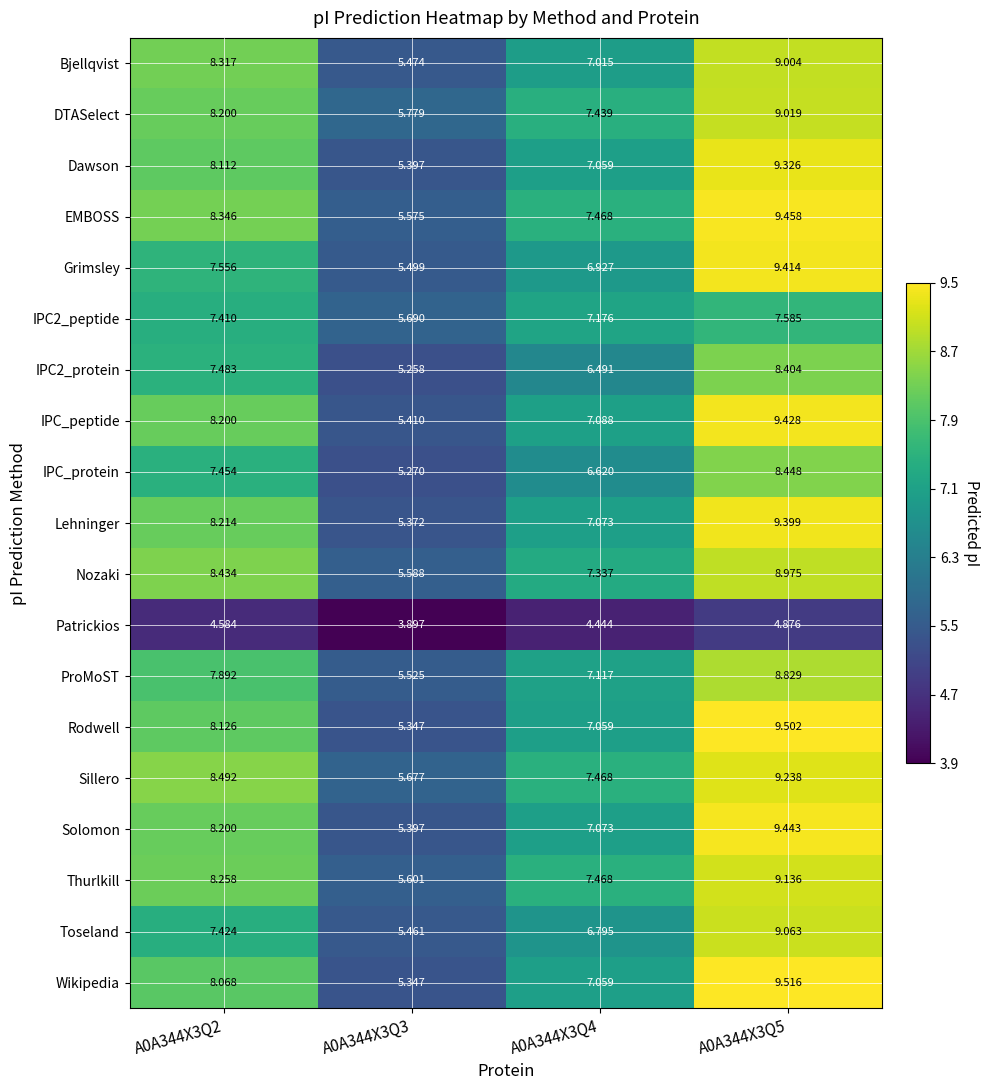

Is the value of IPC_peptide at A0A344X3Q5 greater than the value of DTASelect at A0A344X3Q2?

Yes